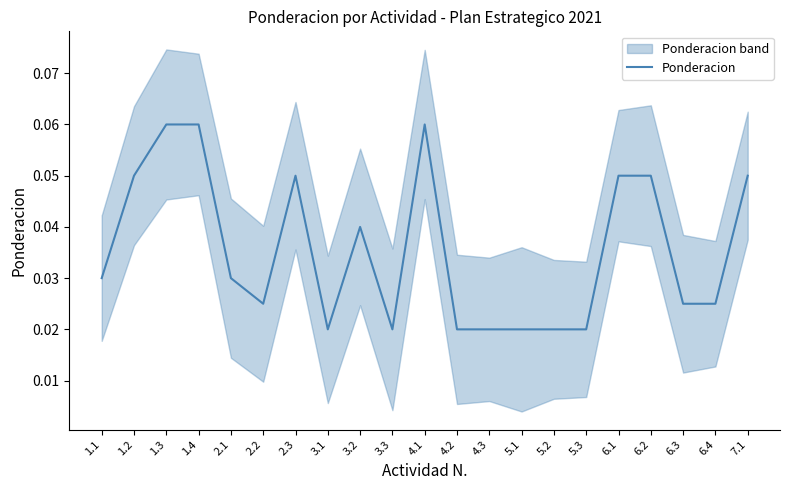

What is the sum of all values?

0.7